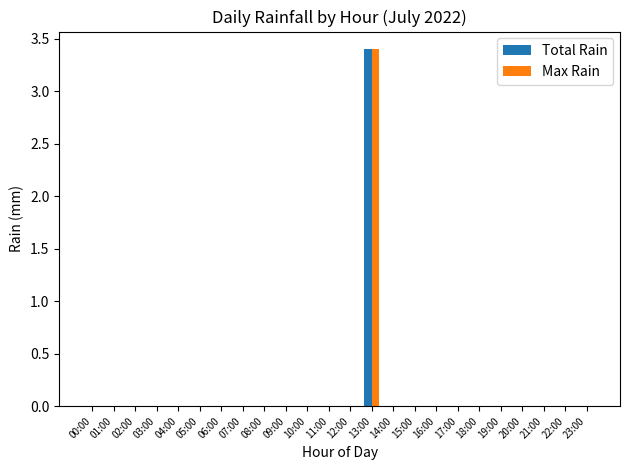

What is the highest value of the Total Rain series?

3.4